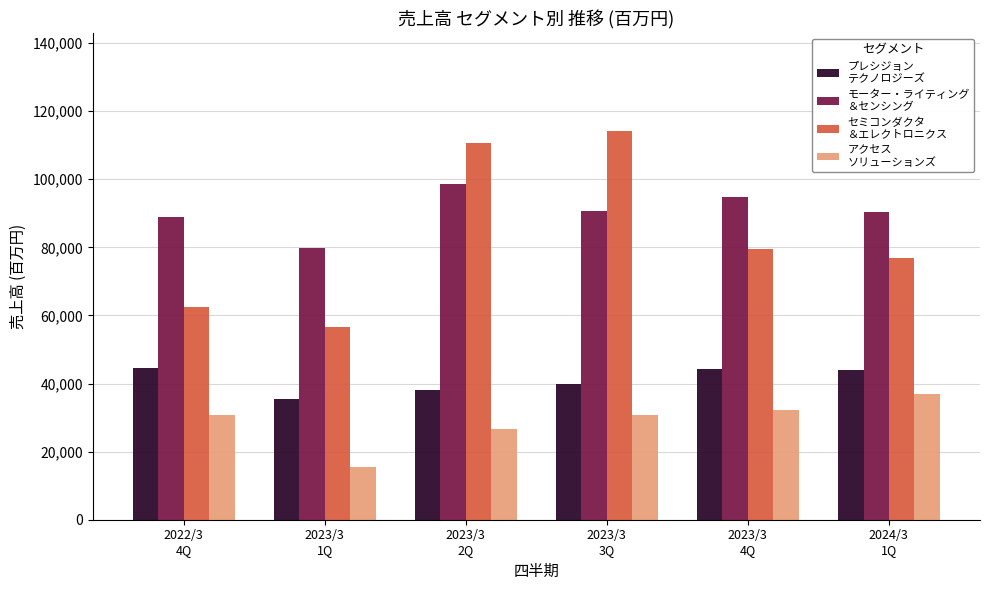

How many bars are there in each group?

4